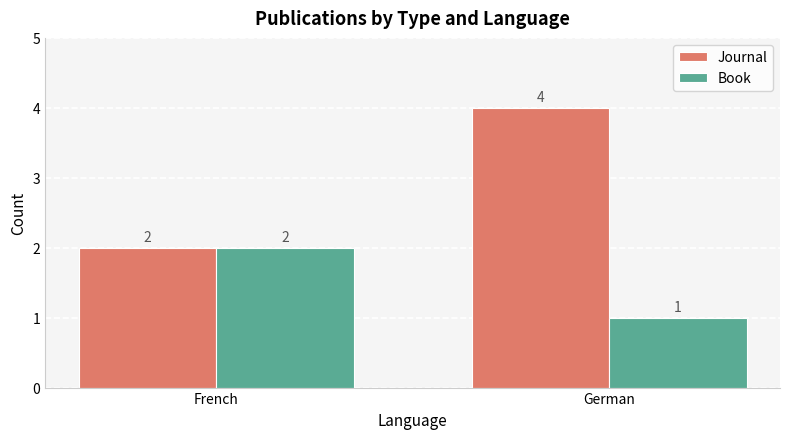

What is the label of the 1st bar from the right?

German